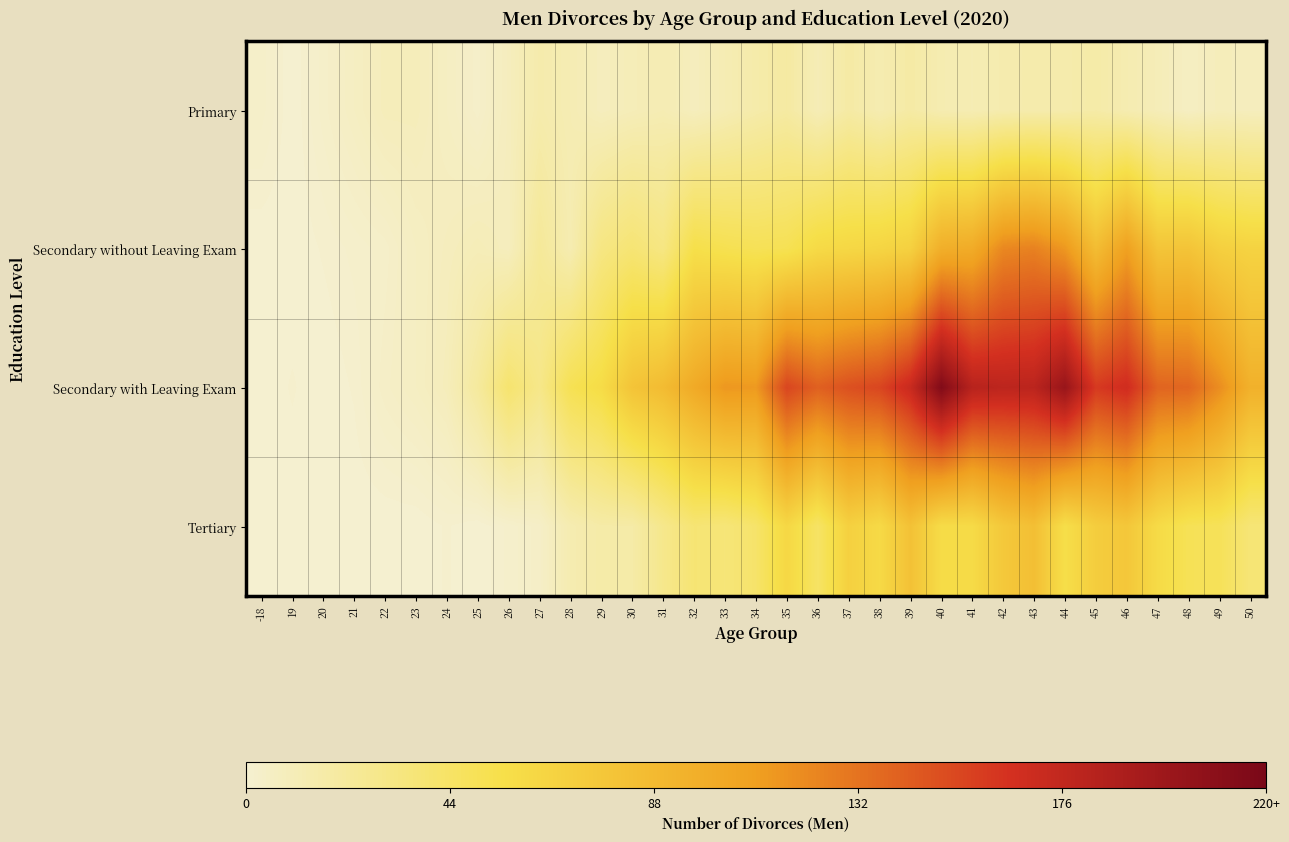

Which series has the largest range (max minus min)?

Secondary with Leaving Exam